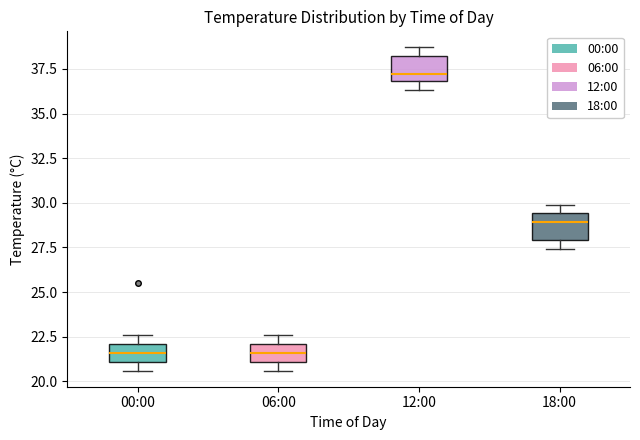

Where does the median line of the box for 00:00 sit on the y-axis? The values are not printed on the chart, so give them approximately, as read against the axis.

21.5